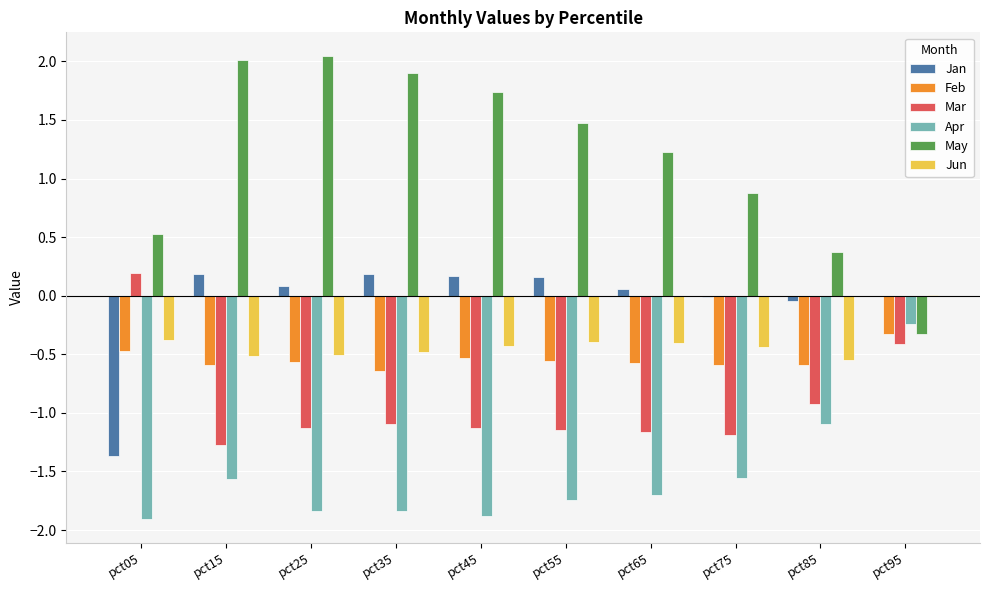

What is the spread (max minus min) of values at pct65?

2.9